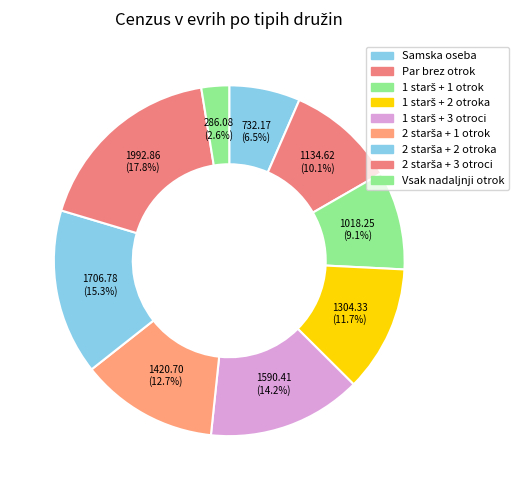

Rank the categories by value from highest to lowest.

2 starša + 3 otroci, 2 starša + 2 otroka, 1 starš + 3 otroci, 2 starša + 1 otrok, 1 starš + 2 otroka, Par brez otrok, 1 starš + 1 otrok, Samska oseba, Vsak nadaljnji otrok